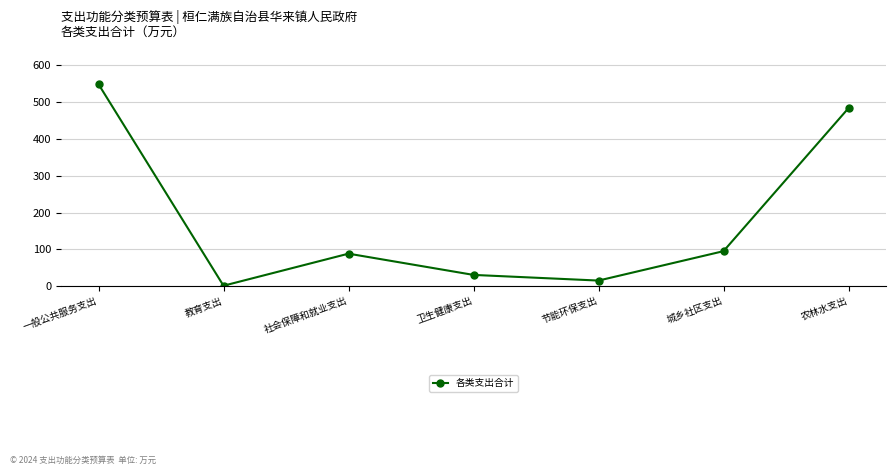

Rank the categories by value from highest to lowest.

一般公共服务支出, 农林水支出, 城乡社区支出, 社会保障和就业支出, 卫生健康支出, 节能环保支出, 教育支出